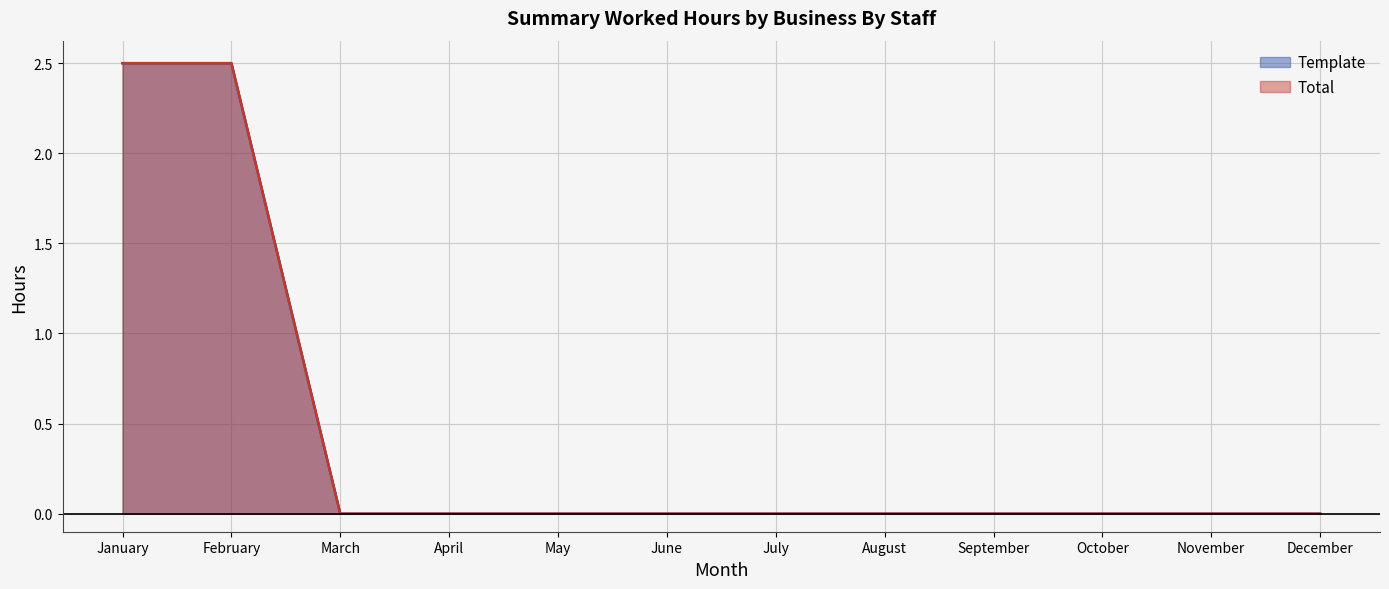

How many Template values are between 0 and 1?

10